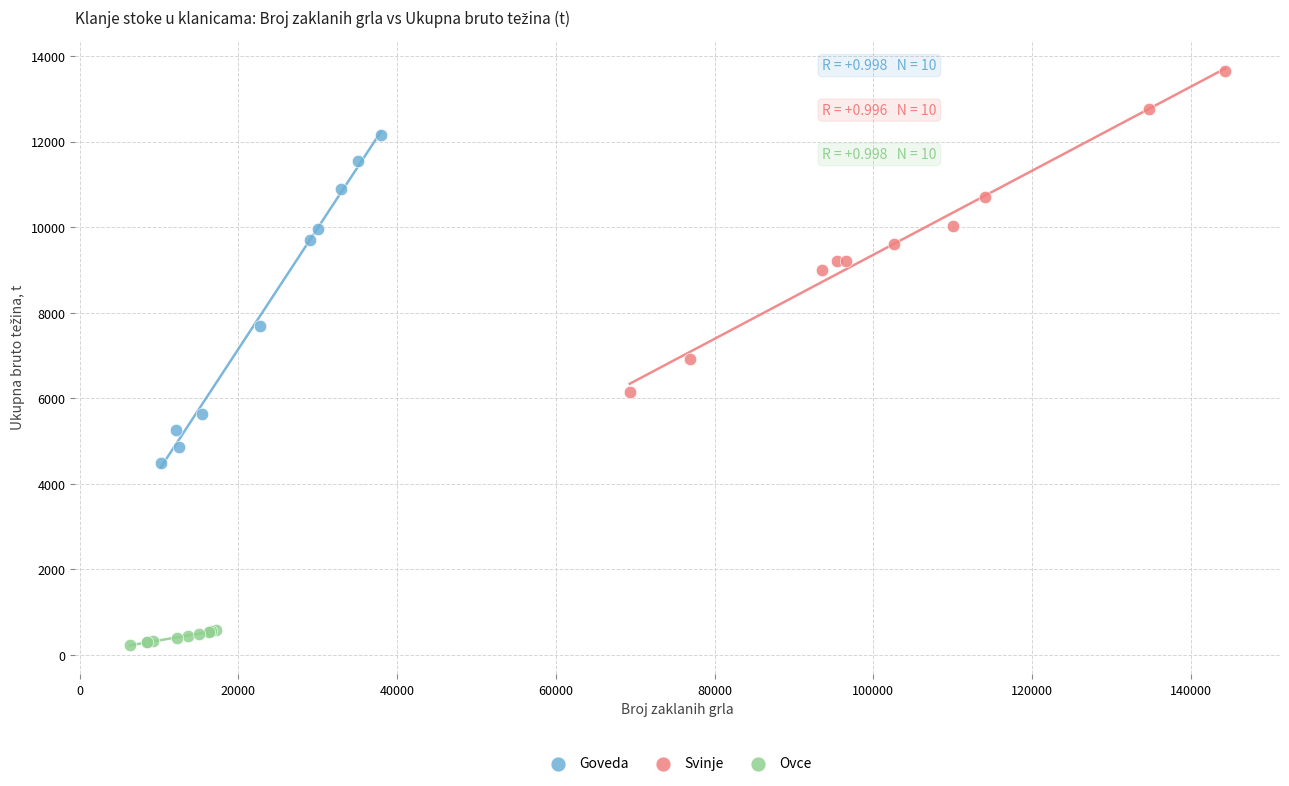

Which series reaches the maximum Y coordinate?

Svinje